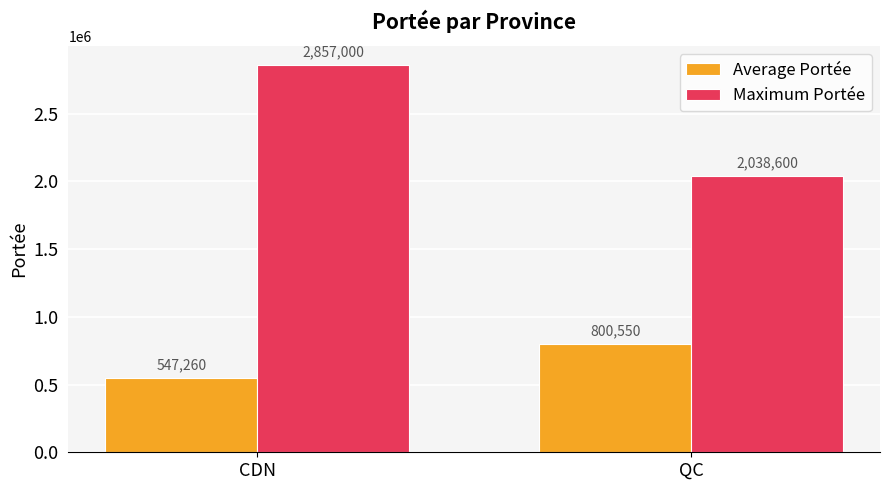

Read the Average Portée value at QC.

800550.0